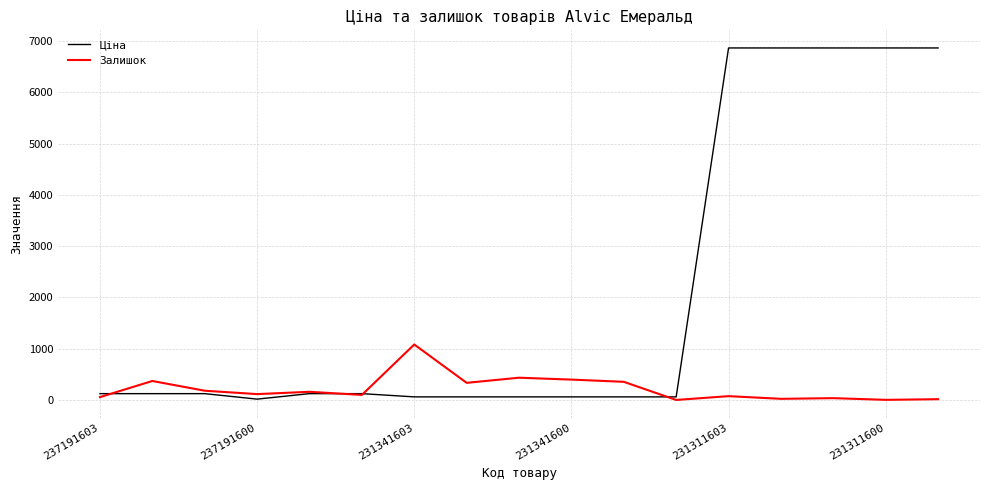

True or false: Ціна and Залишок cross at least once.

True